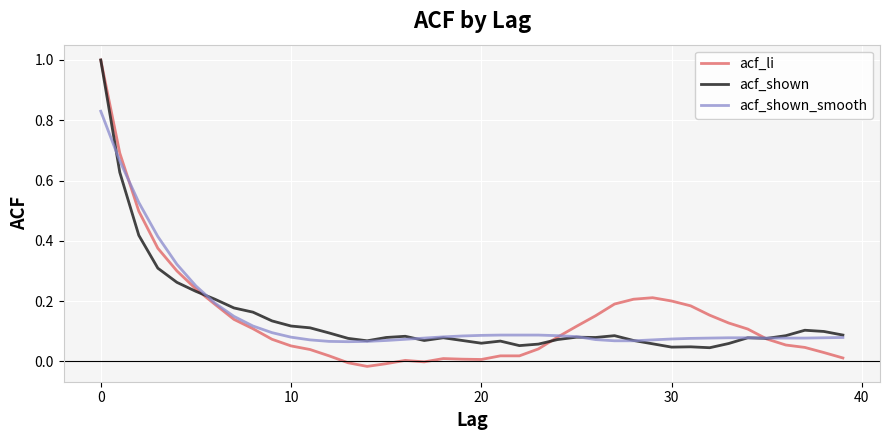

What is the maximum value shown in the chart?

1.0